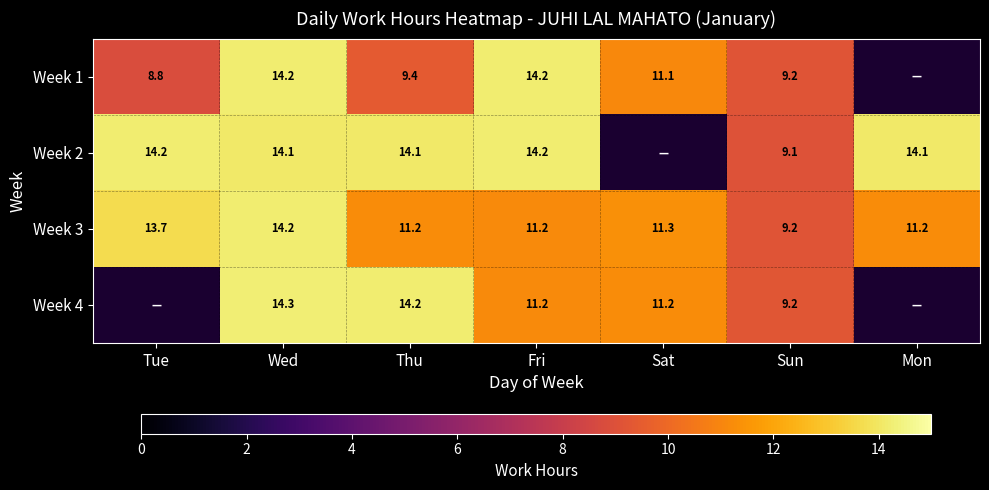

What is the spread (max minus min) of values at Sun?

0.1